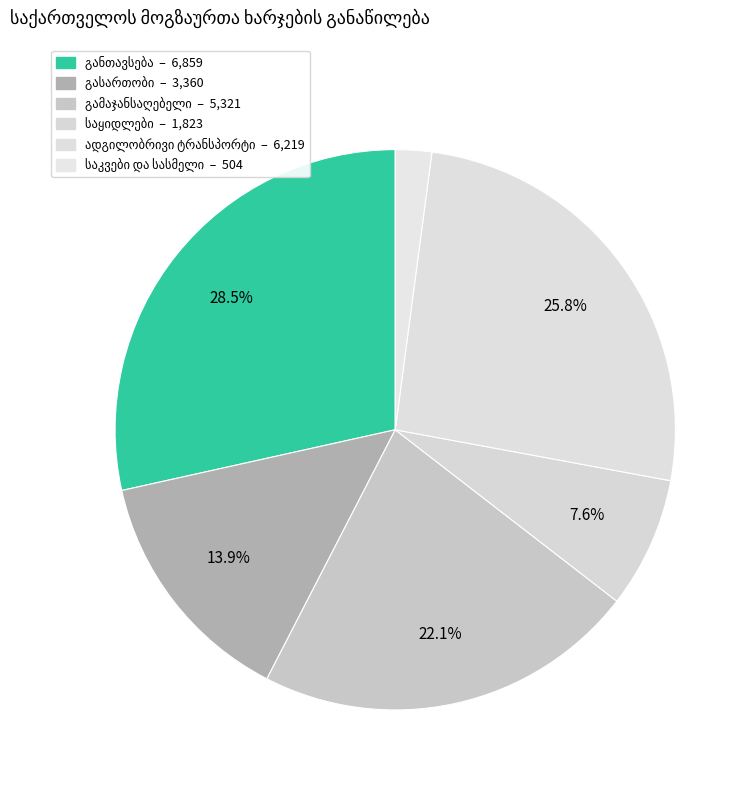

Which series changed the most between 18 and 21?

გამაჯანსაღებელი